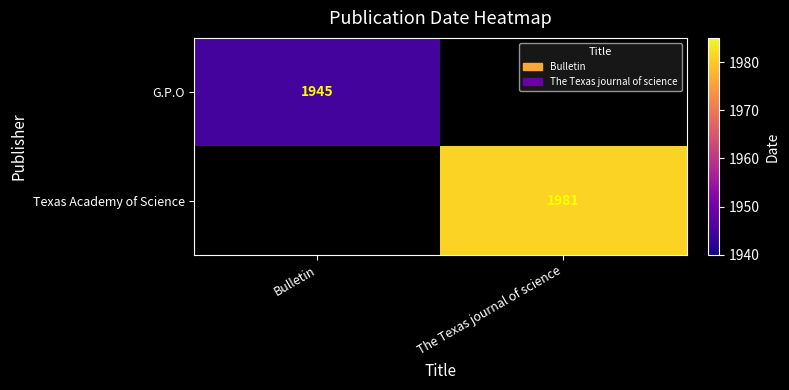

True or false: G.P.O has a value of 702 at Bulletin.

False